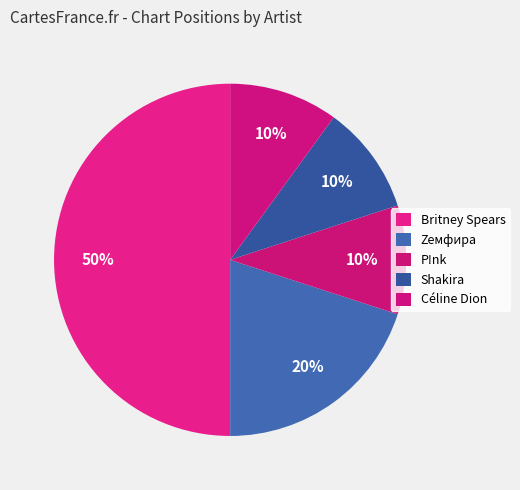

Is Céline Dion the majority of the pie?

No